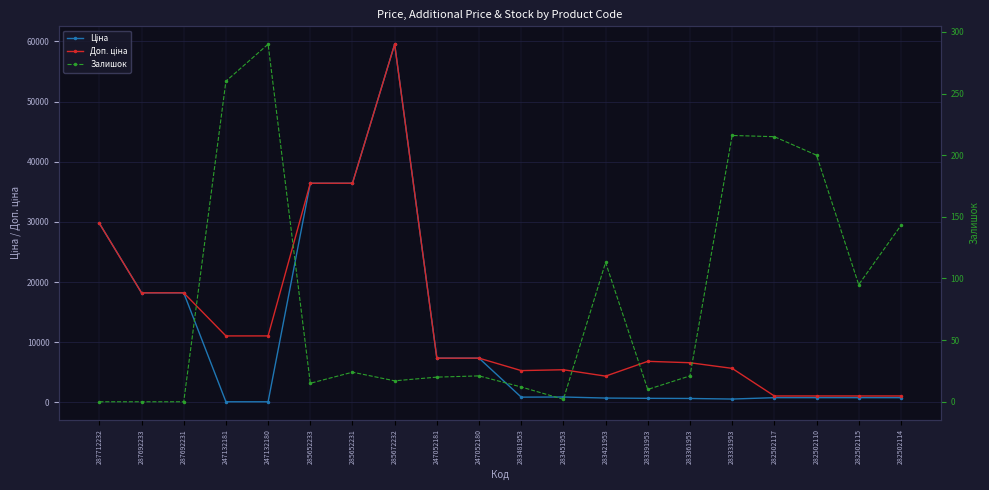

What are all the series names shown in the legend?

Ціна, Доп. ціна, Залишок